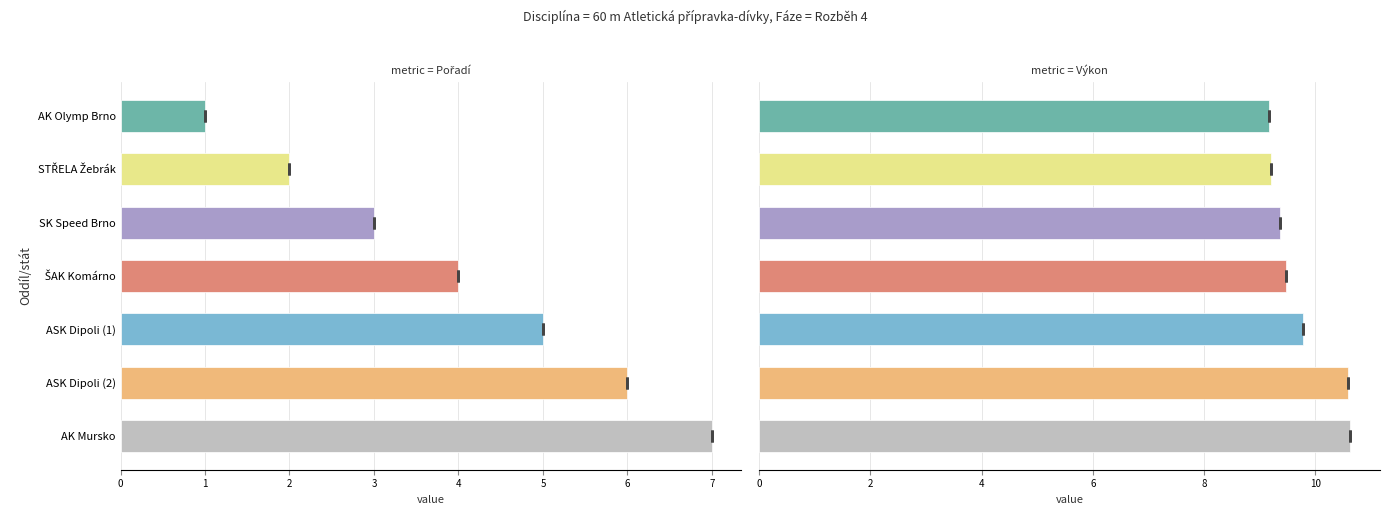

The value of Výkon at AK Mursko is 10.6. True or false?

True